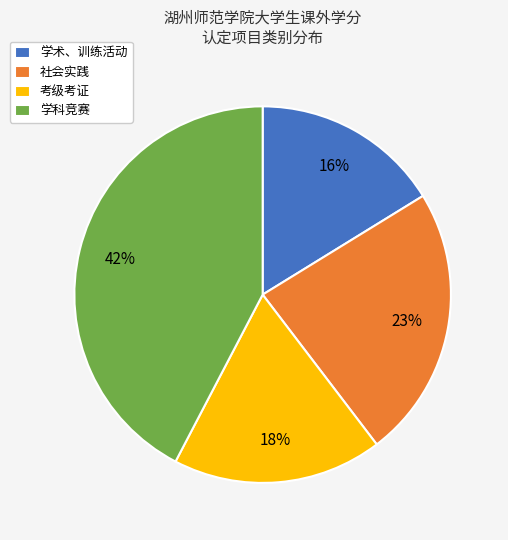

Combined, do 学术、训练活动 and 学科竞赛 account for over 50%?

Yes